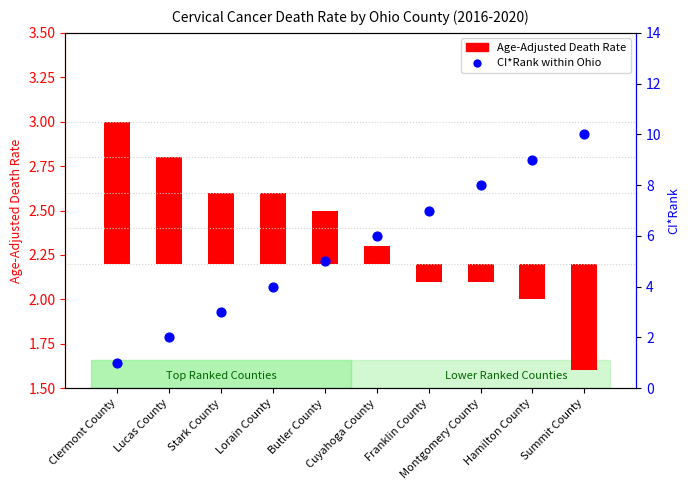

What is the change in value from Butler County to Franklin County?

+2